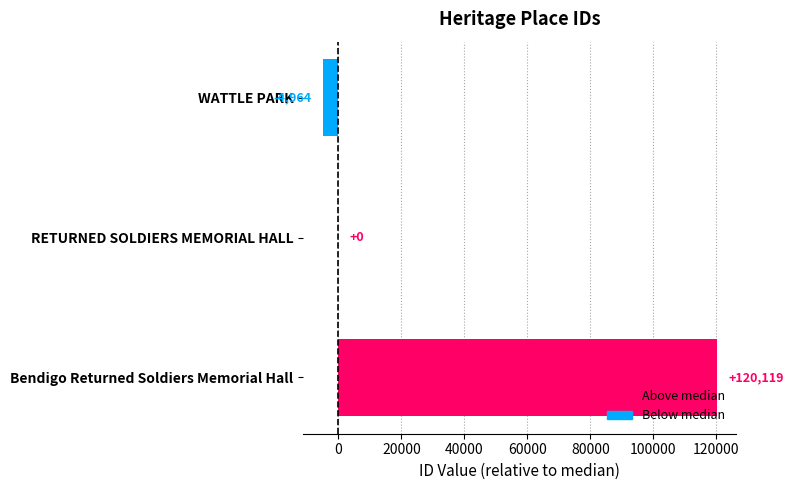

What is the difference between the maximum and minimum values?

125083